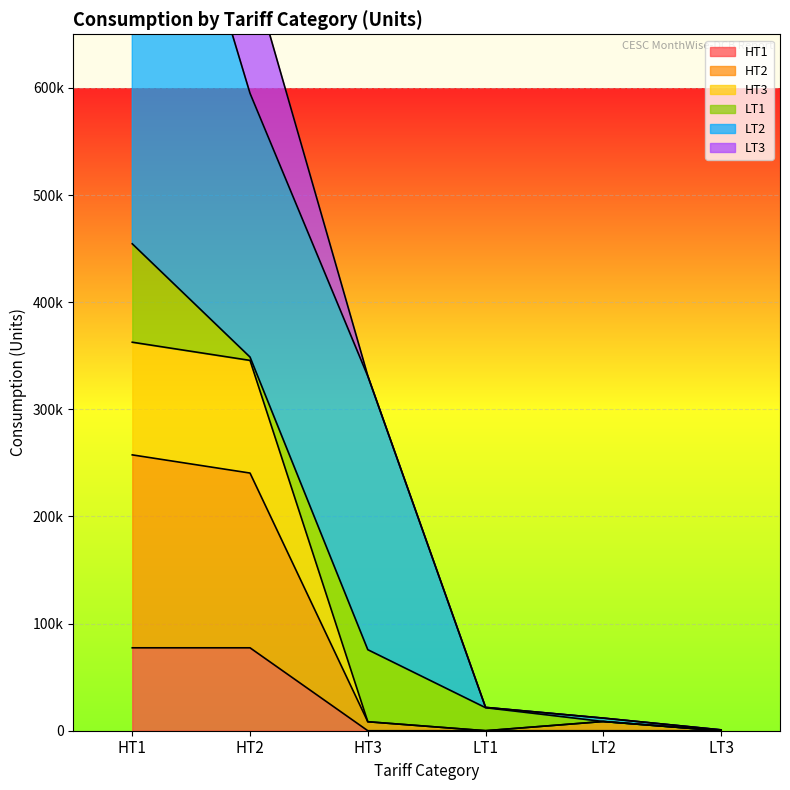

How many values in HT1 are above zero?

2